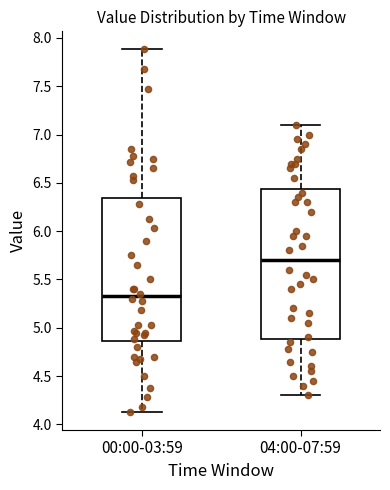

Where does the lower whisker of the box for 00:00-03:59 end on the y-axis? The values are not printed on the chart, so give them approximately, as read against the axis.

4.15